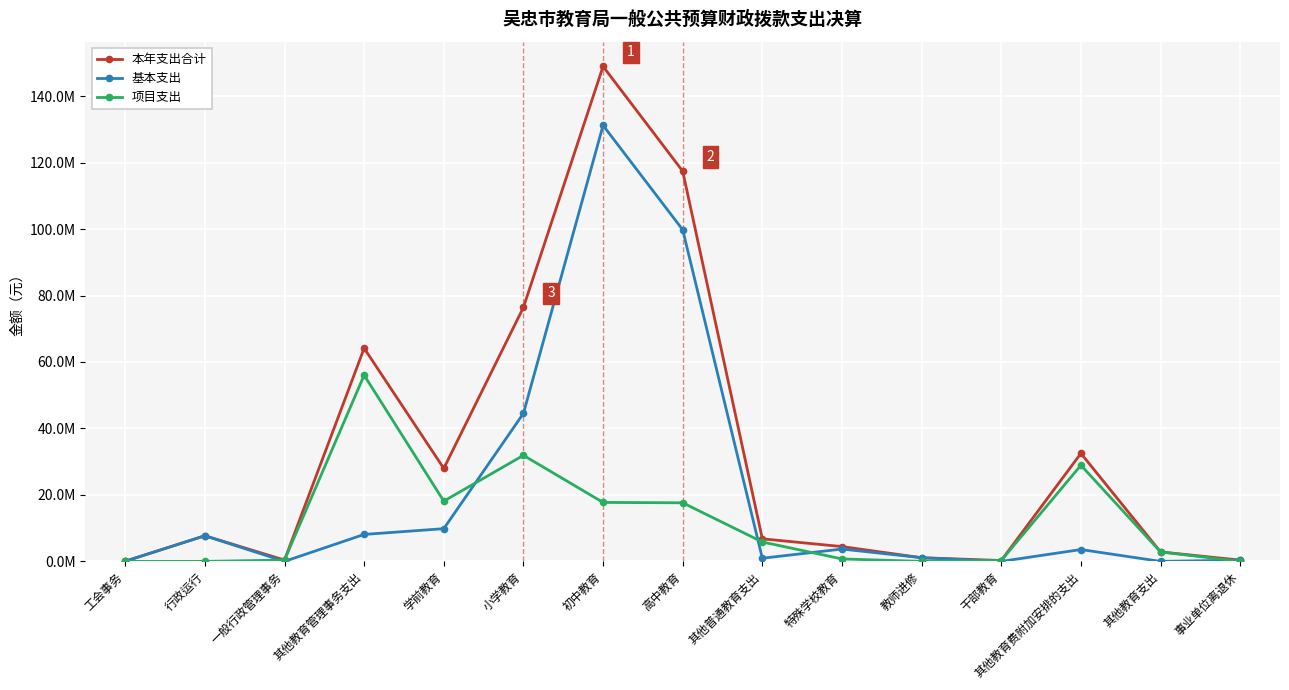

Between 初中教育 and 其他教育支出, which is larger?

初中教育